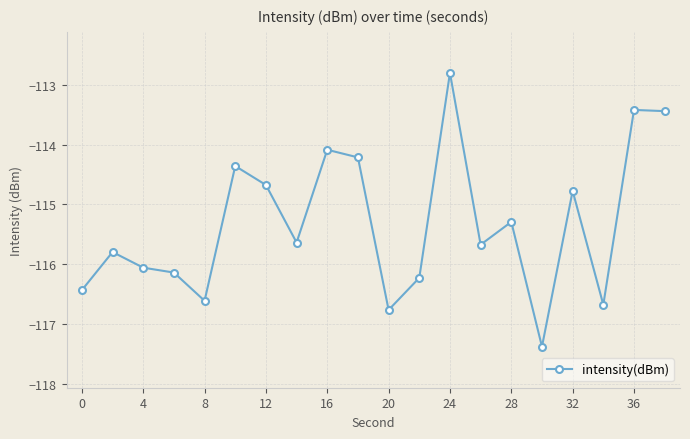

What is the greatest value displayed?

-112.8